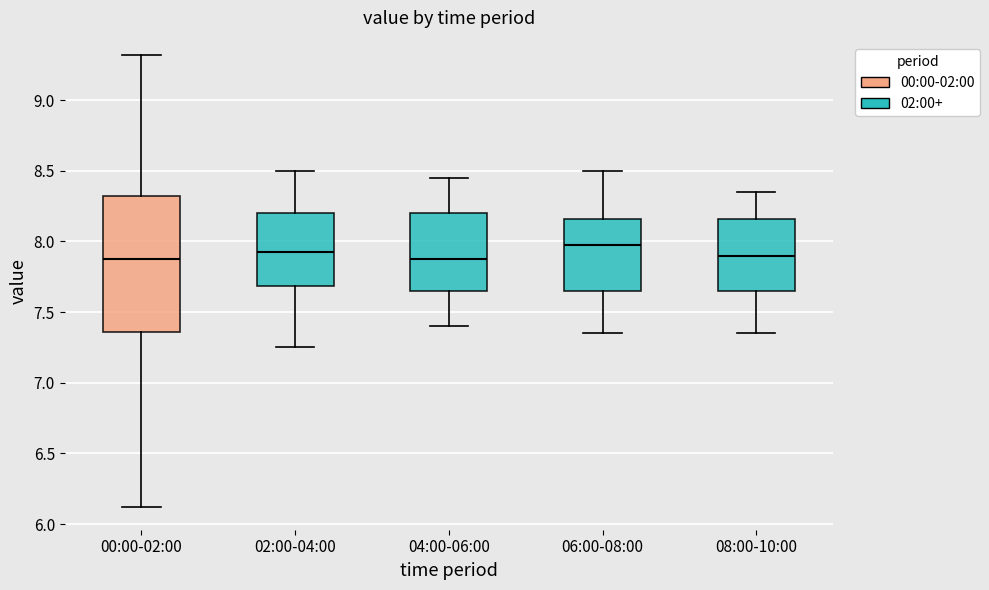

Reading left to right, transcribe this box plot: for each box, give where its median line is, the range the box spans, and where its two whiskers end, as read against the y-axis. The values are not printed on the chart, so give them approximately, as read against the axis.

00:00-02:00: median 7.90, box 7.35 to 8.30, whiskers 6.10 to 9.30
02:00-04:00: median 7.95, box 7.70 to 8.20, whiskers 7.25 to 8.50
04:00-06:00: median 7.90, box 7.65 to 8.20, whiskers 7.40 to 8.45
06:00-08:00: median 8.00, box 7.65 to 8.15, whiskers 7.35 to 8.50
08:00-10:00: median 7.90, box 7.65 to 8.15, whiskers 7.35 to 8.35